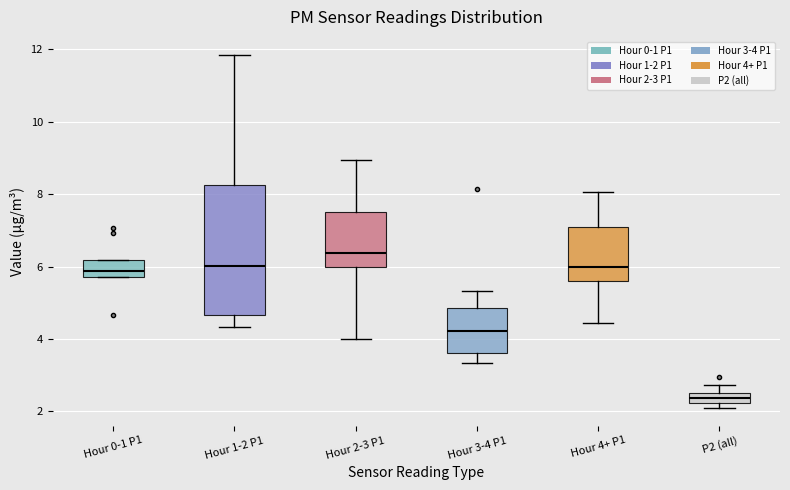

Comparing the boxes themselves (not the whiskers), which one is the tallest?

Hour 1-2 P1